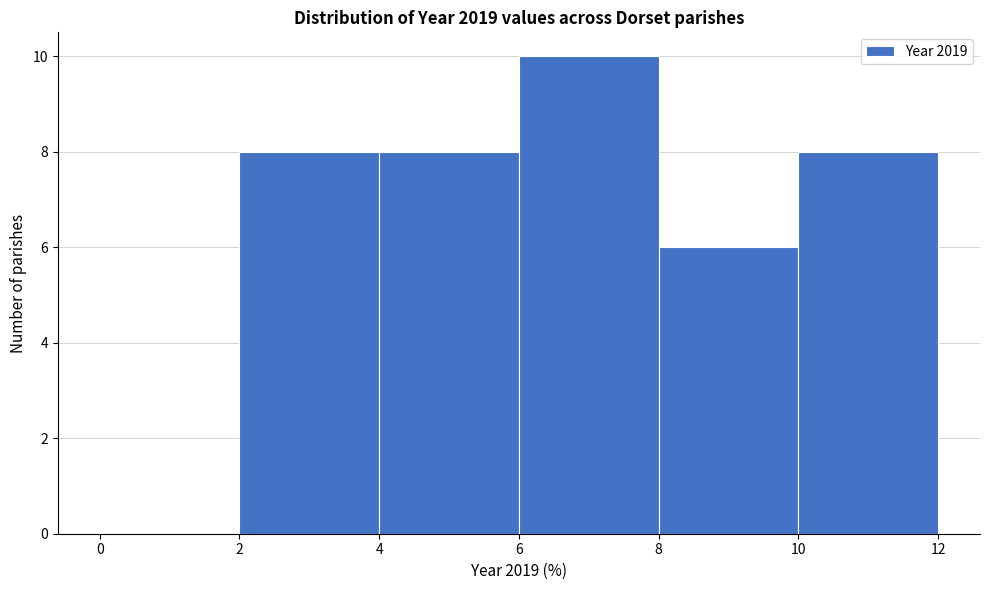

Reading left to right, transcribe this chart: for each bar, give the range it covers on the x-axis and its height. The values are not printed on the chart, so give them approximately, as read against the axis.

0 to 2: 0
2 to 4: 8
4 to 6: 8
6 to 8: 10
8 to 10: 6
10 to 12: 8